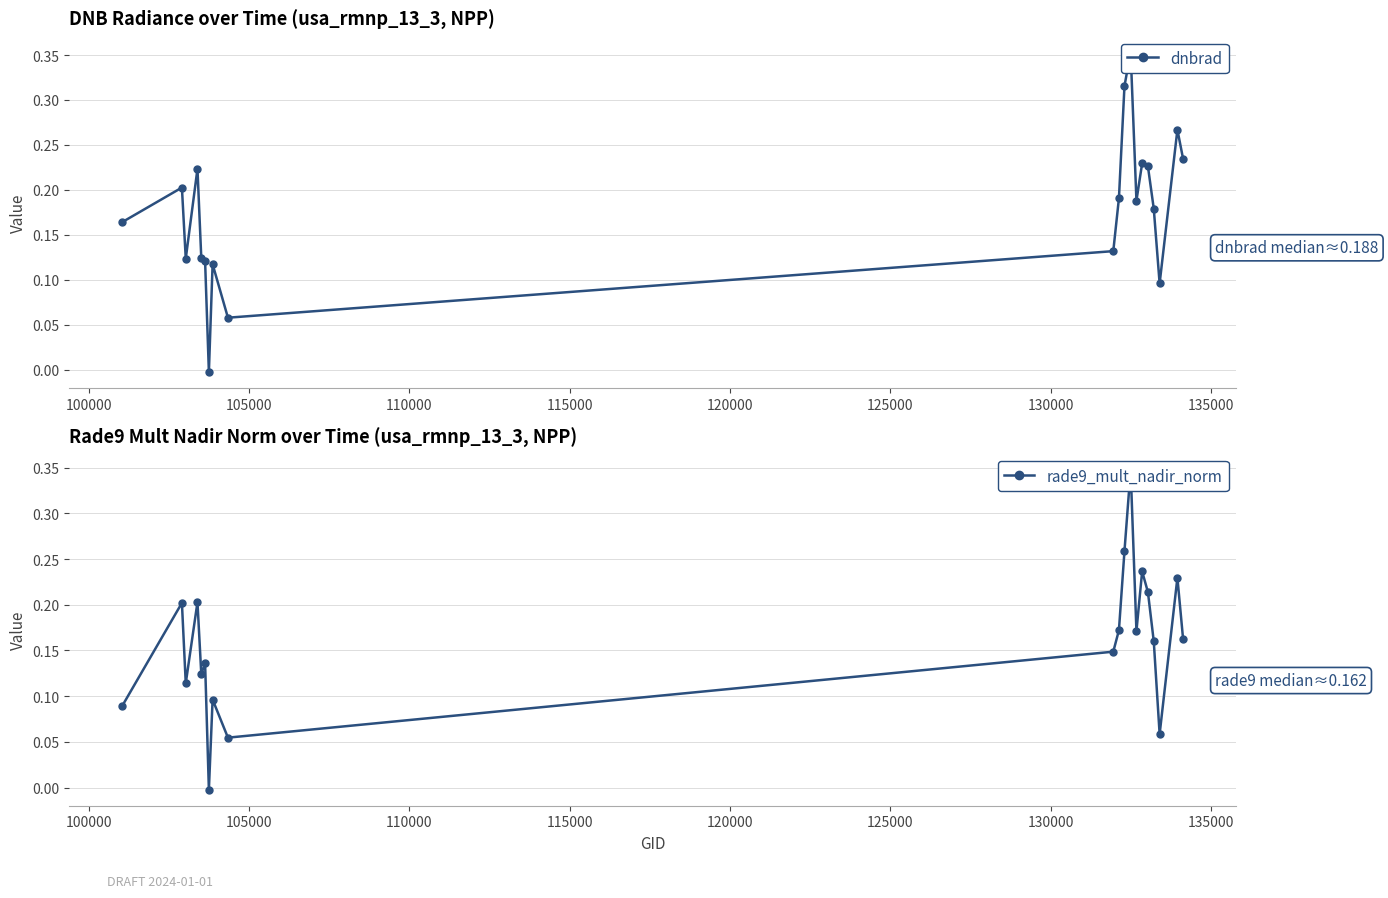

True or false: rade9_mult_nadir_norm has a value of 0.1 at 15.

False